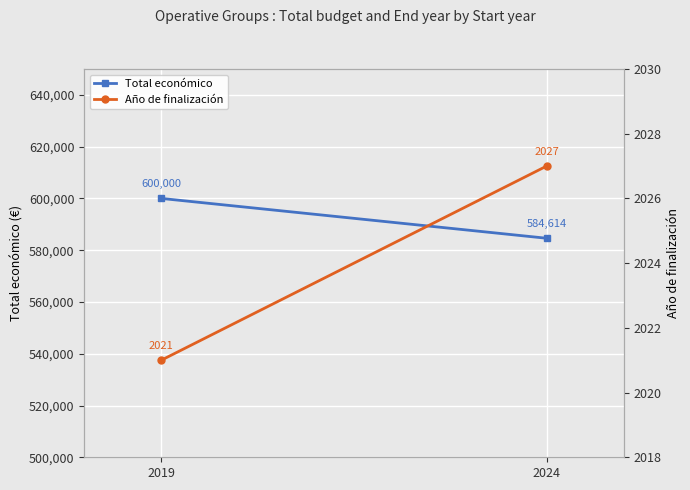

Which series has the largest total across all categories?

Total económico